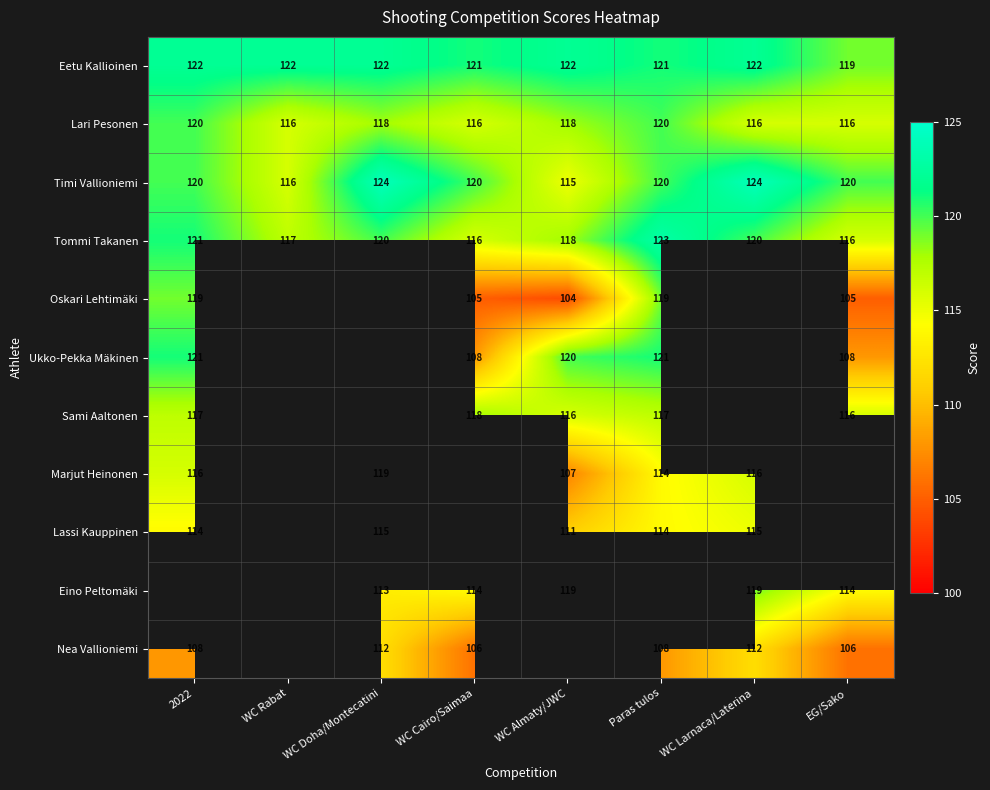

Is it true that Nea Vallioniemi equals 112 at WC Larnaca/Laterina?

True